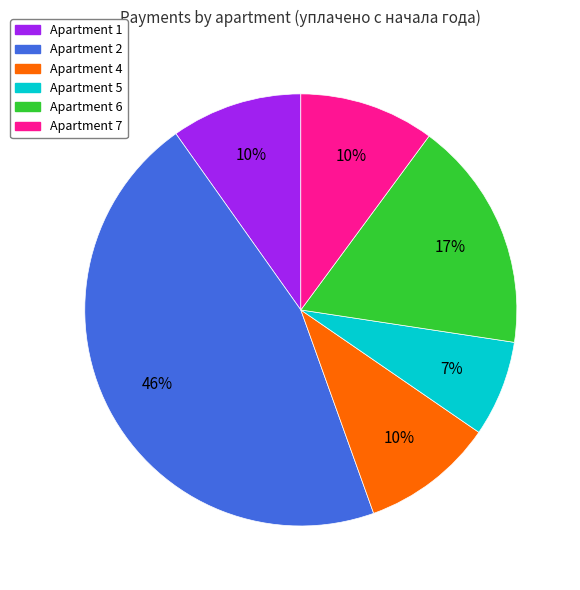

Is there any slice that represents more than half of the pie?

No